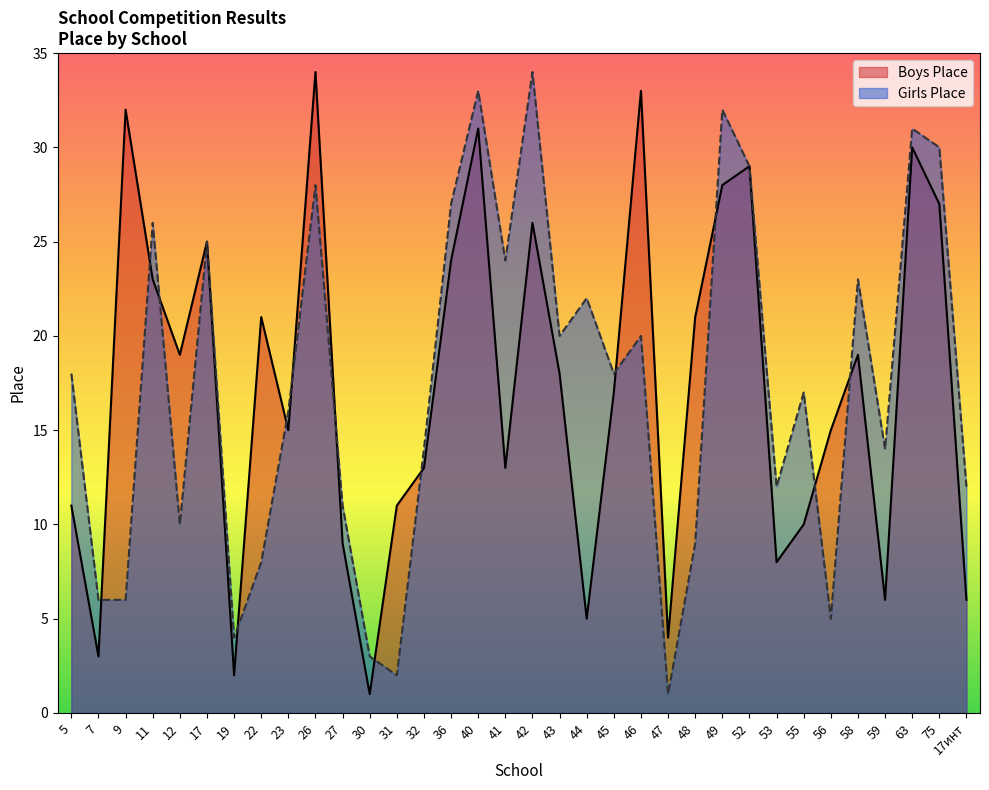

How many data points in Girls Place are above 18?

15